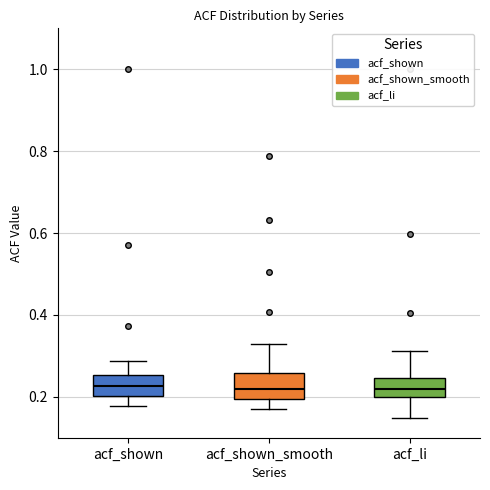

Reading left to right, read every box against the y-axis: the position of its median line, the range the box covers, and the ends of its whiskers. The values are not printed on the chart, so give them approximately, as read against the axis.

acf_shown: median 0.22, box 0.20 to 0.26, whiskers 0.18 to 0.28
acf_shown_smooth: median 0.22, box 0.20 to 0.26, whiskers 0.18 to 0.32
acf_li: median 0.22, box 0.20 to 0.24, whiskers 0.14 to 0.32